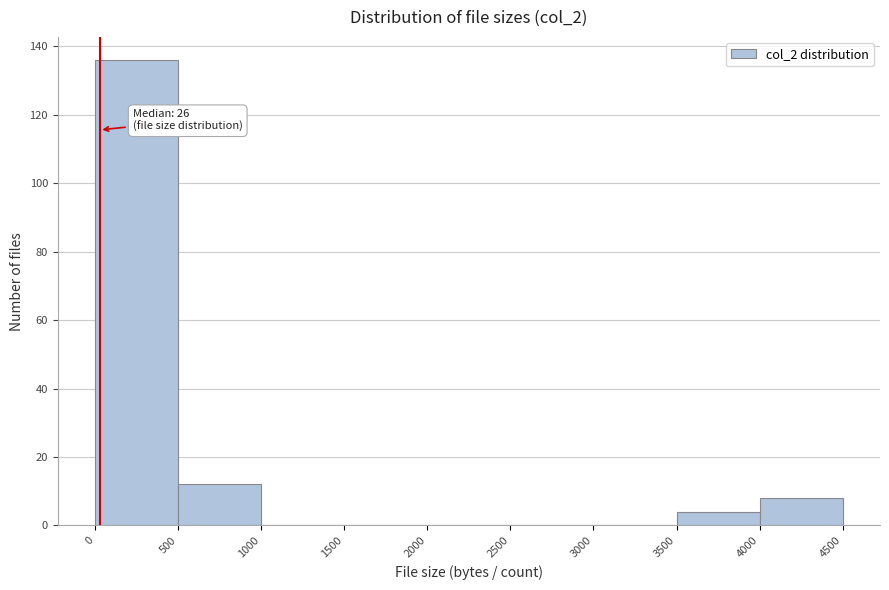

Which range on the x-axis has the tallest bar?

0 to 500